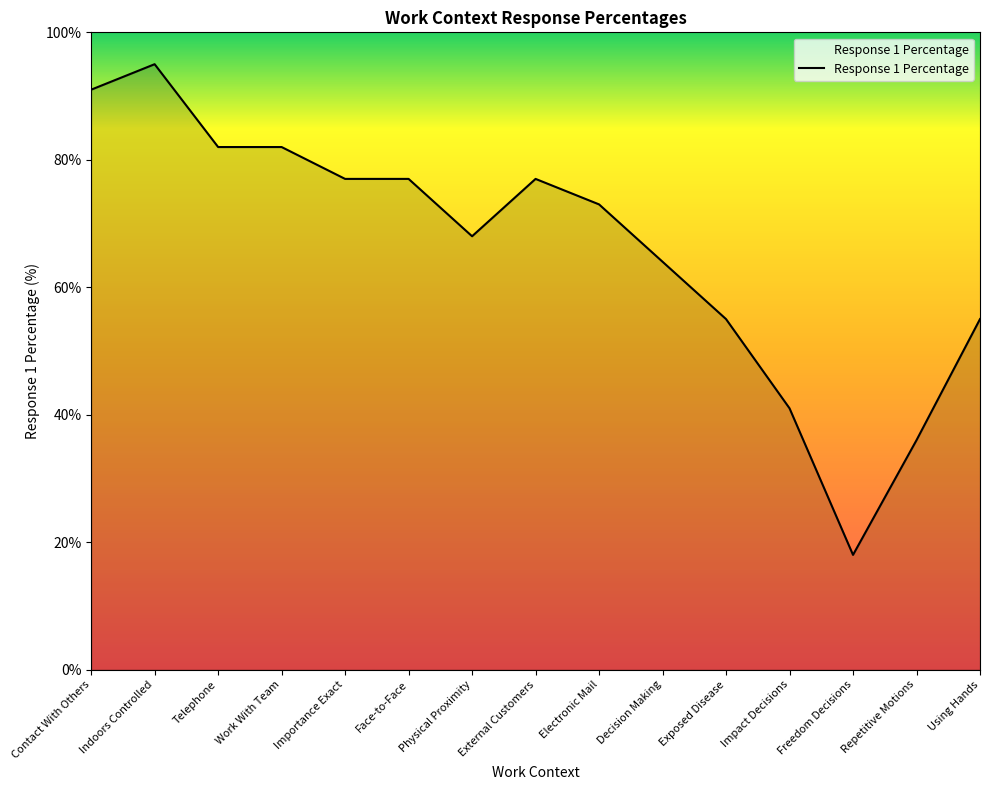

Reading right to left, list all the values displayed in this chart.

Using Hands=55	Repetitive Motions=36	Freedom Decisions=18	Impact Decisions=41	Exposed Disease=55	Decision Making=64	Electronic Mail=73	External Customers=77	Physical Proximity=68	Face-to-Face=77	Importance Exact=77	Work With Team=82	Telephone=82	Indoors Controlled=95	Contact With Others=91